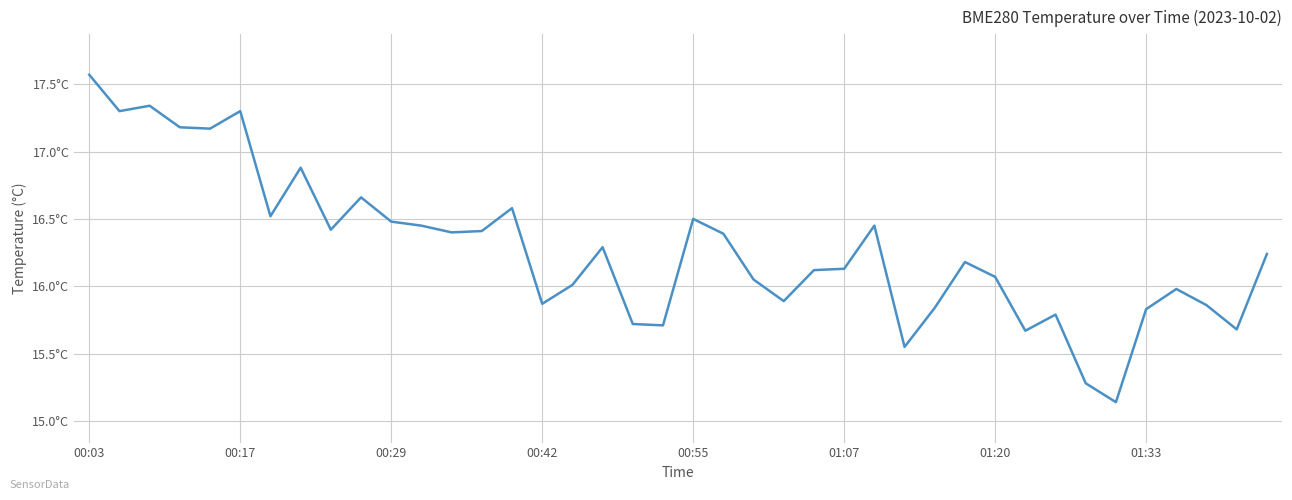

Does the chart have visible grid lines?

Yes